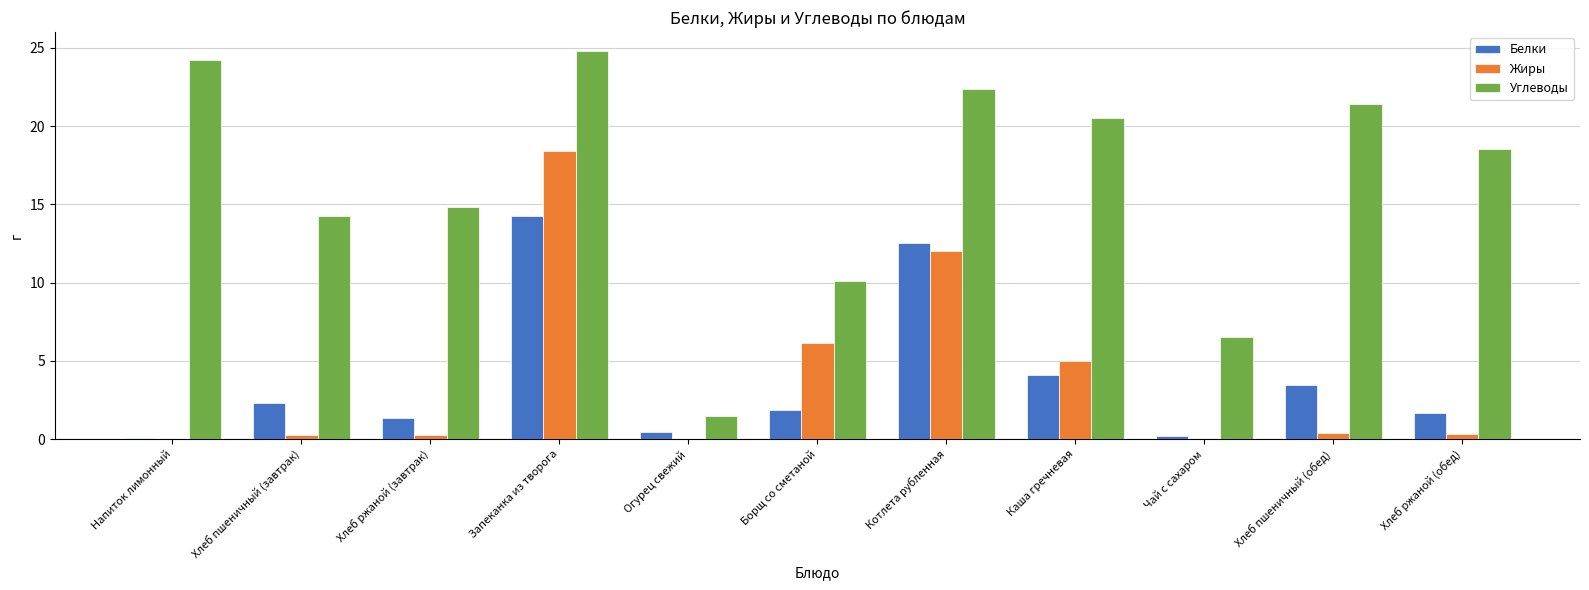

Is it true that Белки equals 19.2 at Запеканка из творога?

False